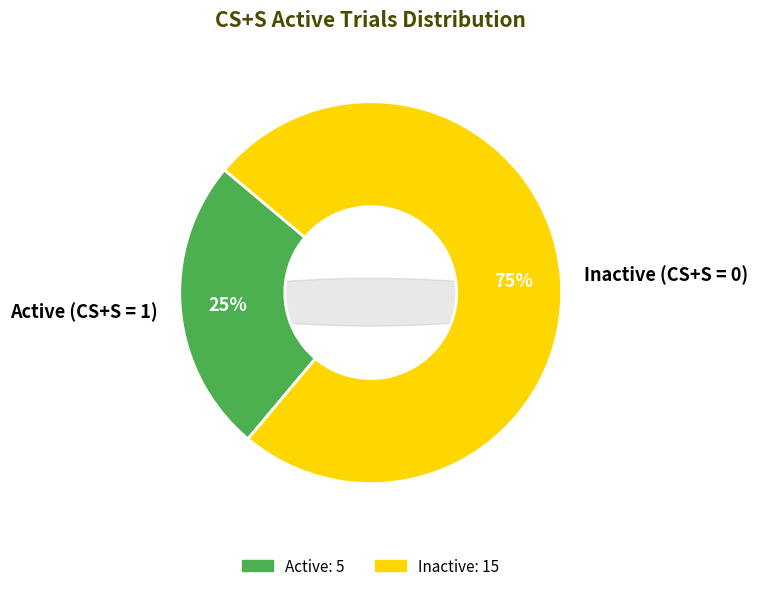

Do 18 and 11 together represent more than half of the pie?

No